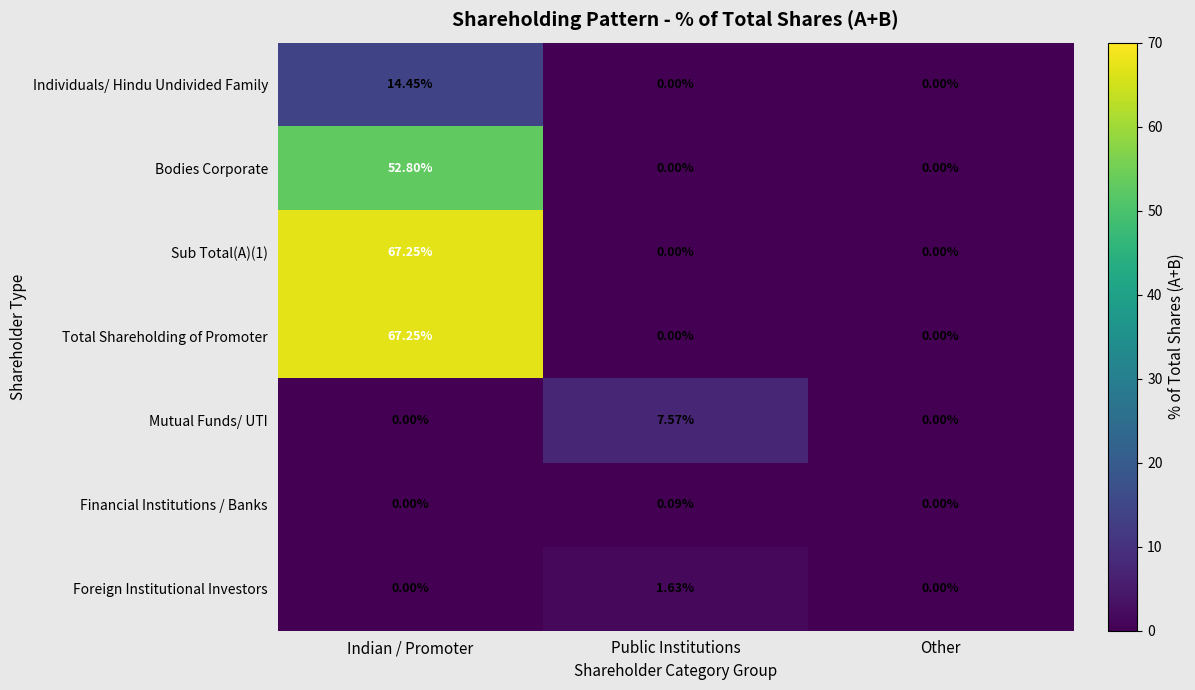

At which category is the sum across all series the highest?

Indian / Promoter